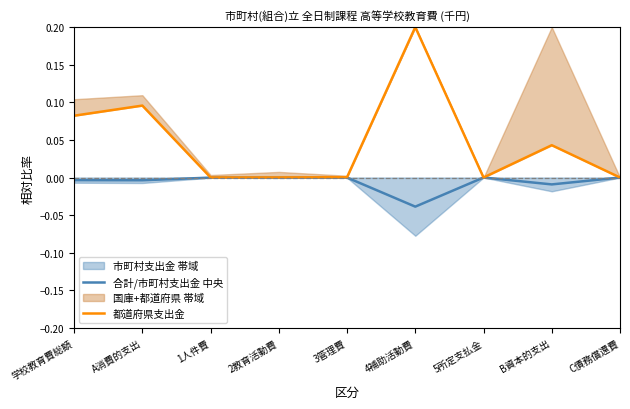

Where is 都道府県支出金 nearest to the value 0?

5所定支払金